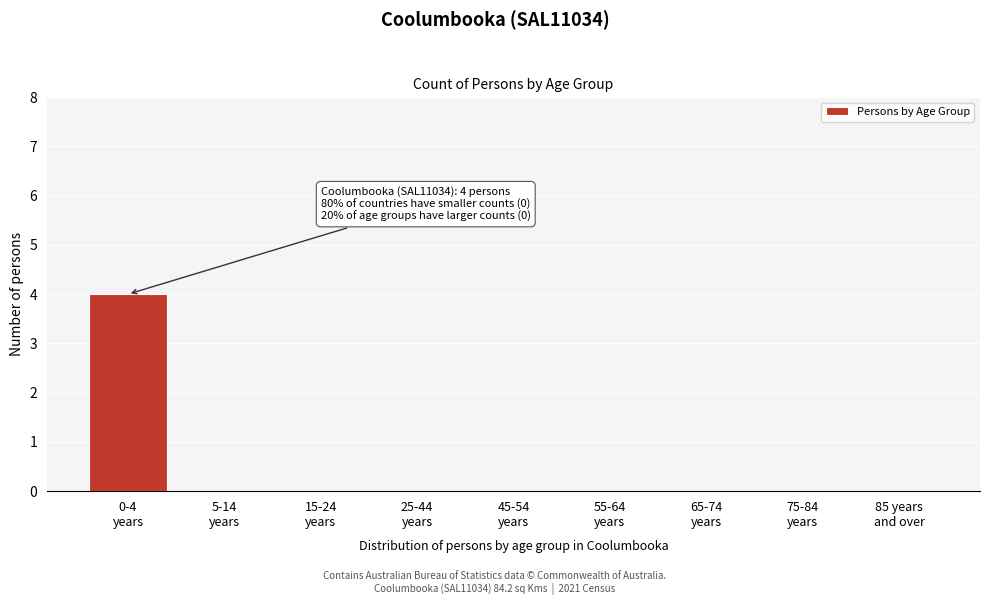

What is the sum of all values?

4